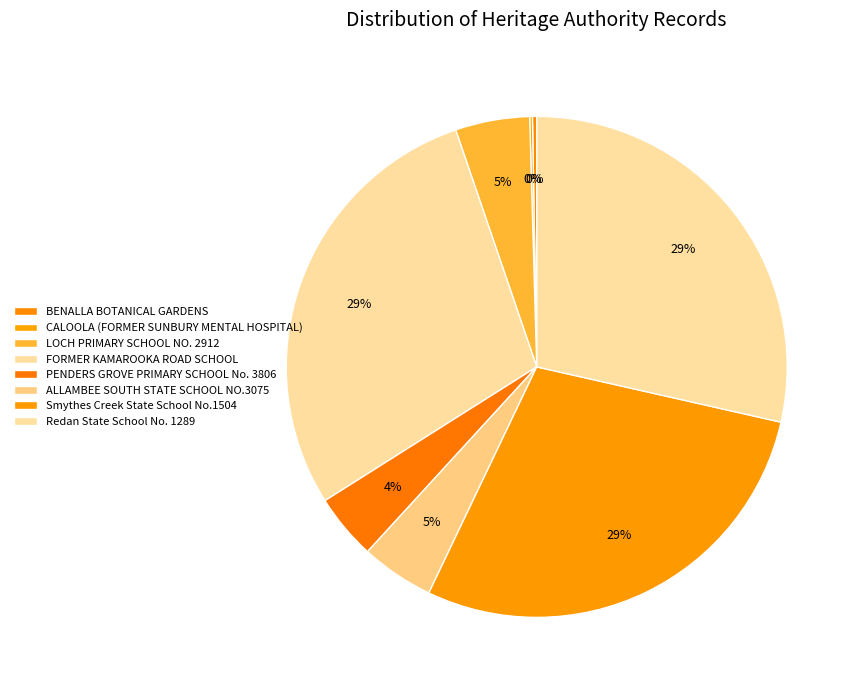

Which category has the smallest portion of the pie?

CALOOLA (FORMER SUNBURY MENTAL HOSPITAL)